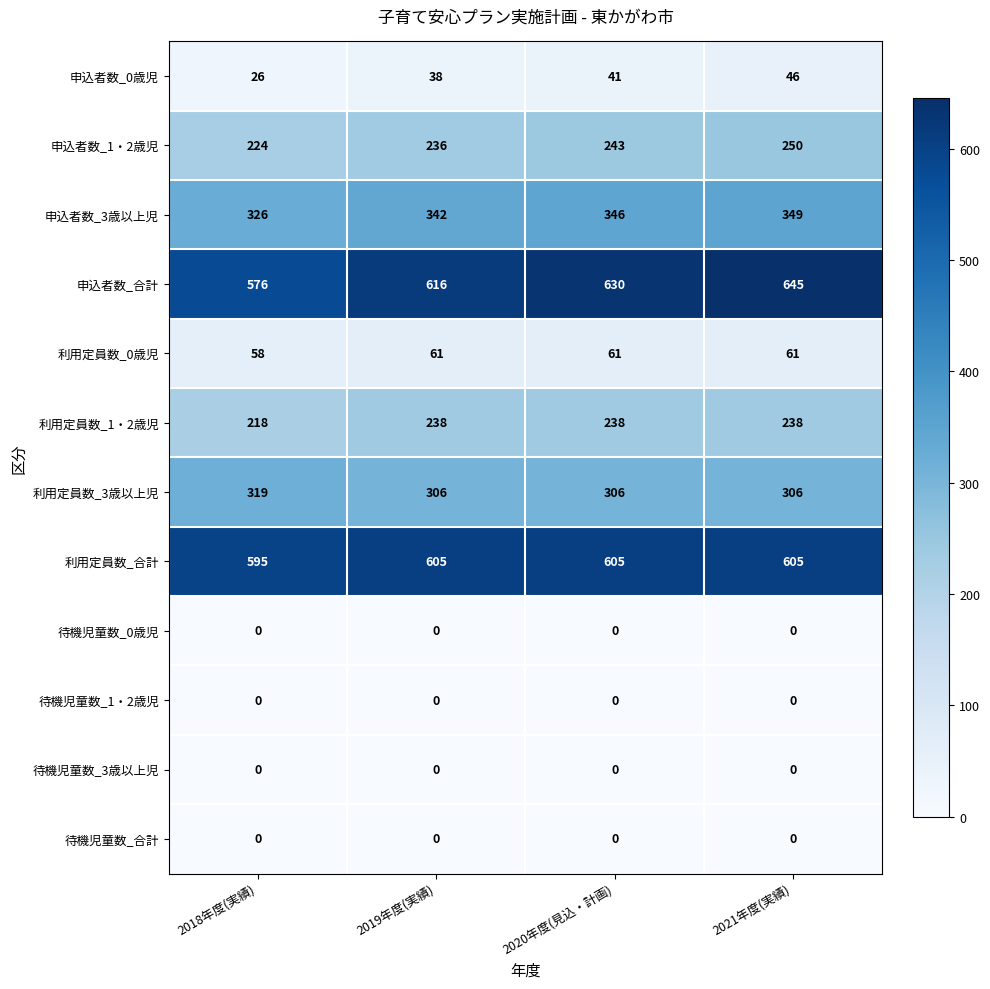

Which series has the largest total across all categories?

申込者数_合計